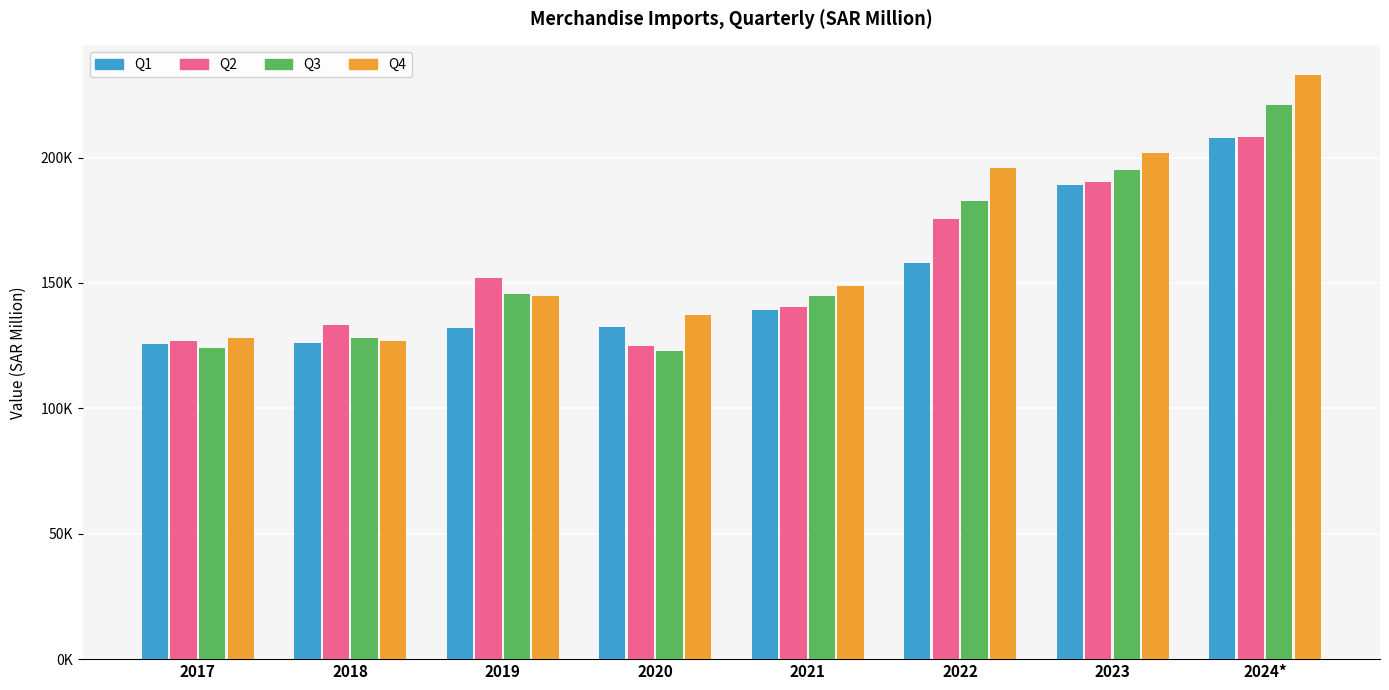

Are the bars grouped side by side (vs. stacked)?

Yes